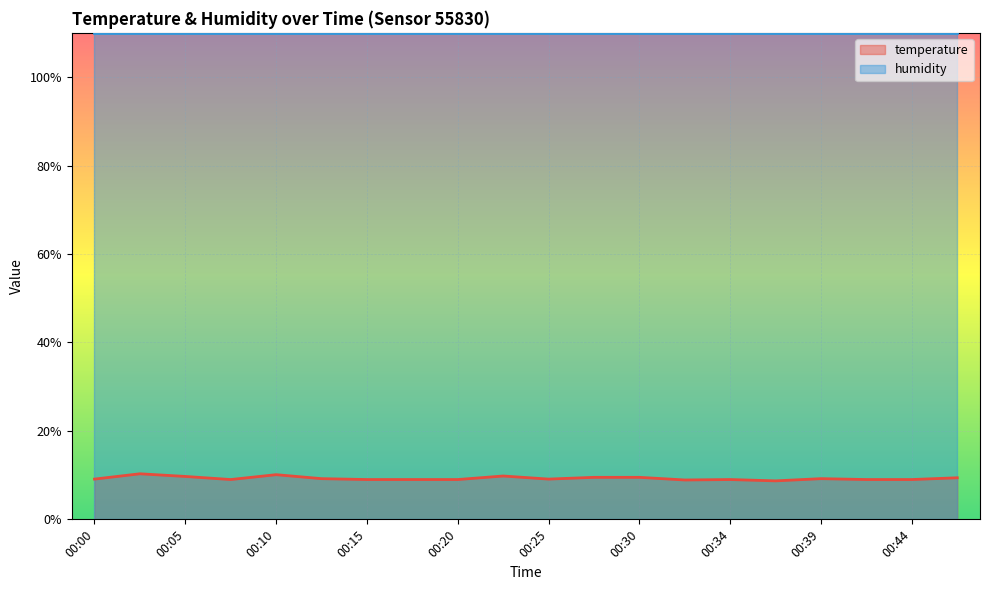

What is the average value?

9.3